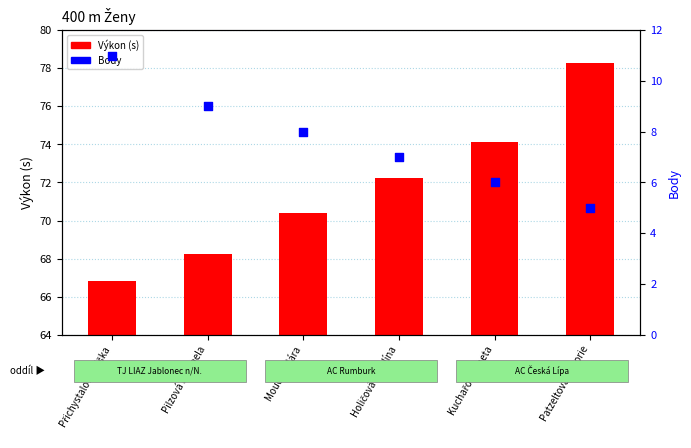

Which series has the largest total across all categories?

Výkon (s)